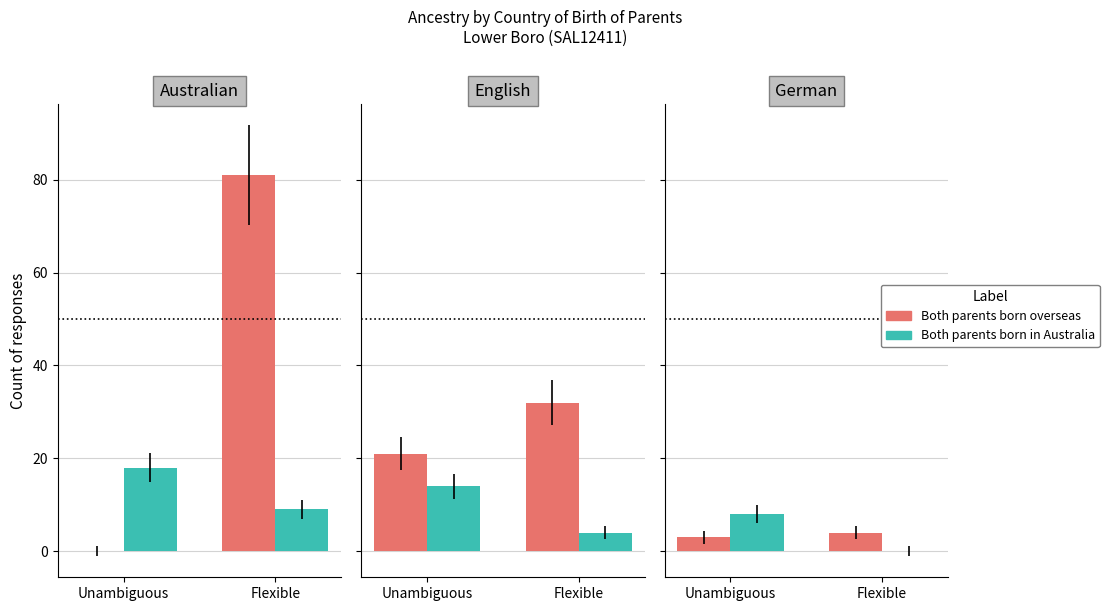

At which label does Both parents born overseas reach its peak?

Flexible